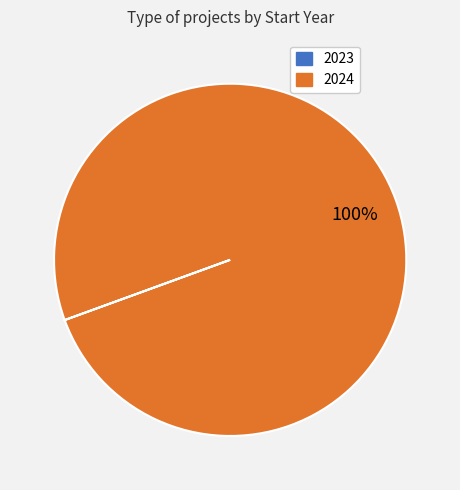

Is there any slice that represents more than half of the pie?

Yes